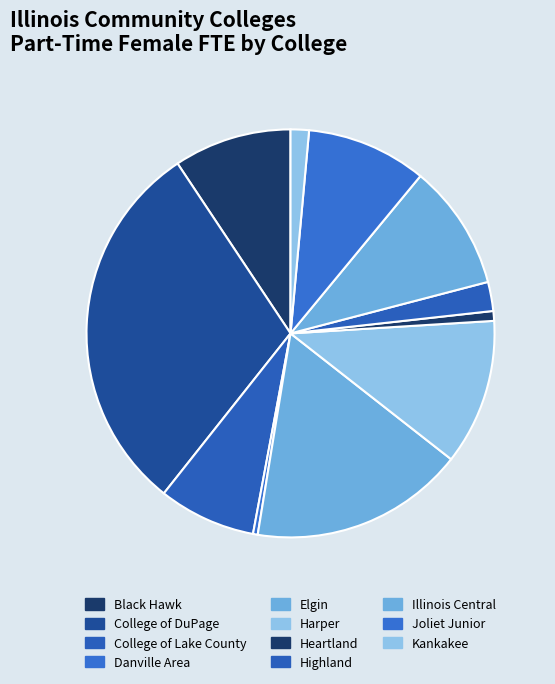

How many segments does this pie chart have?

11